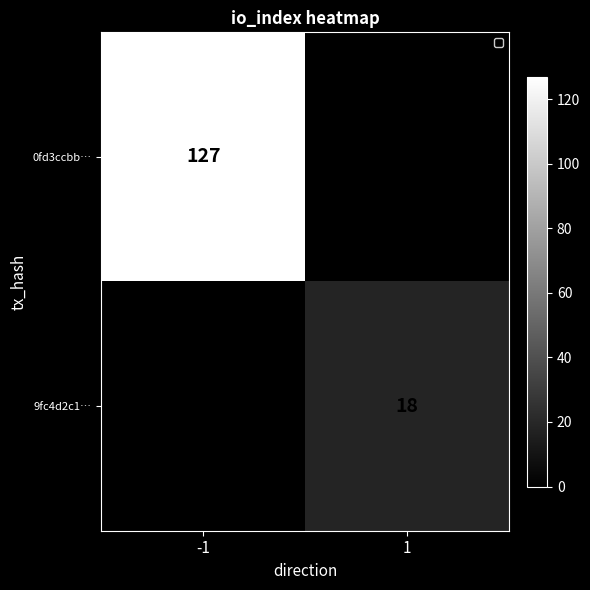

True or false: 9fc4d2c1… has a value of 18 at 1.

True